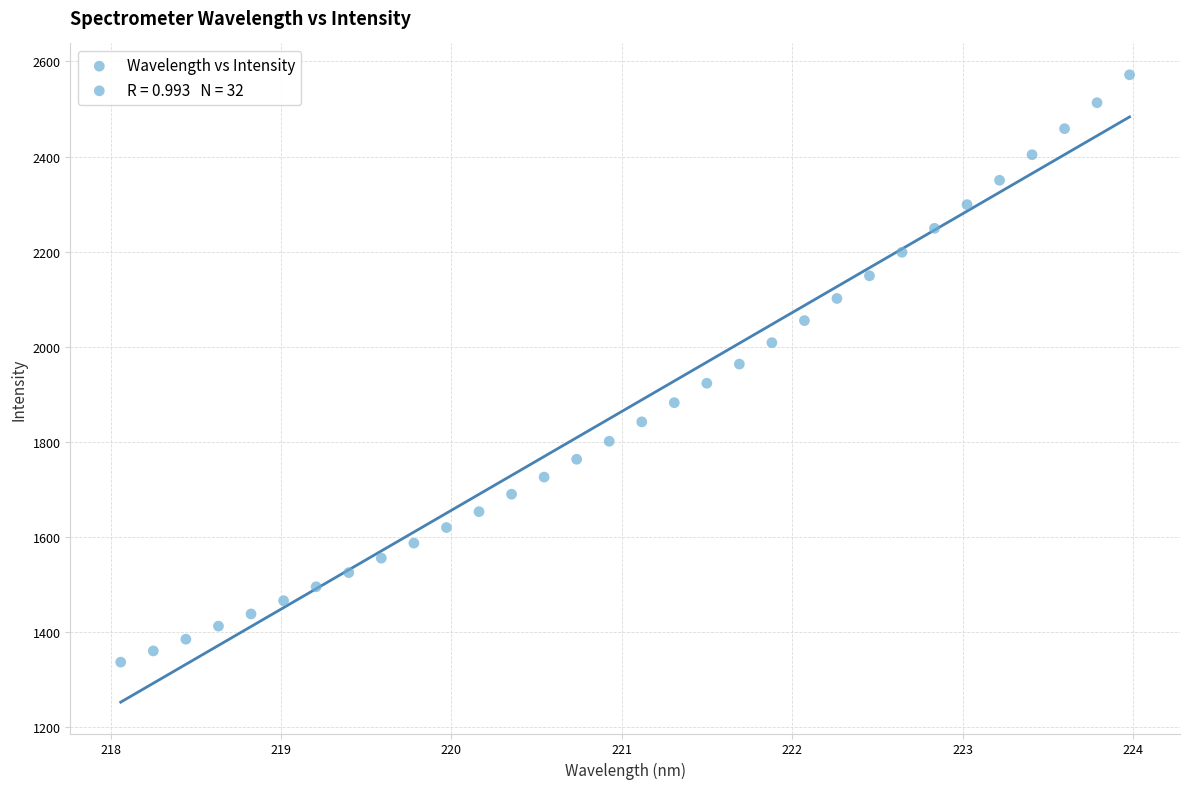

What is the range of X values (max minus min)?

5.9